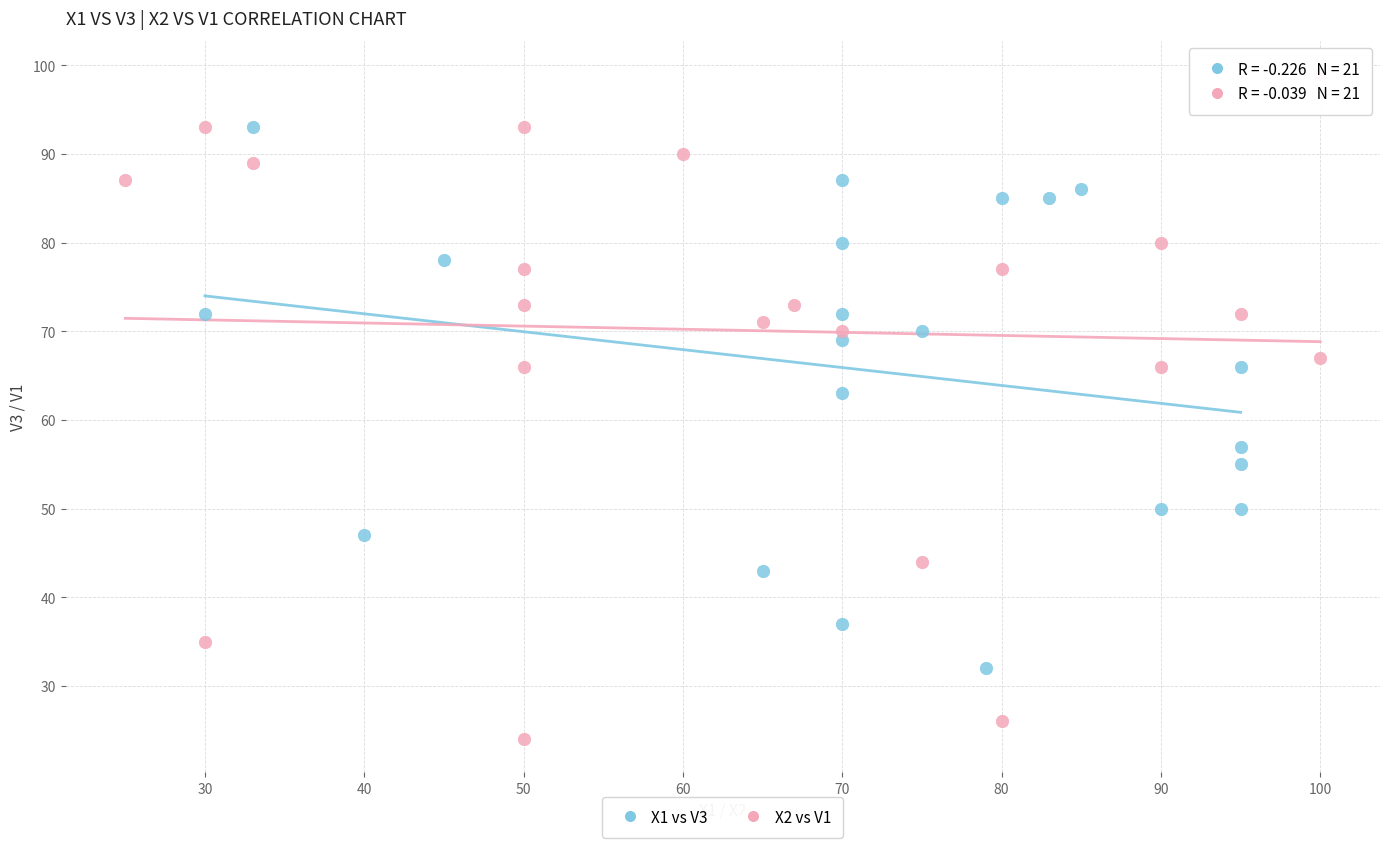

What are all the series names shown in the legend?

X1 vs V3, X2 vs V1